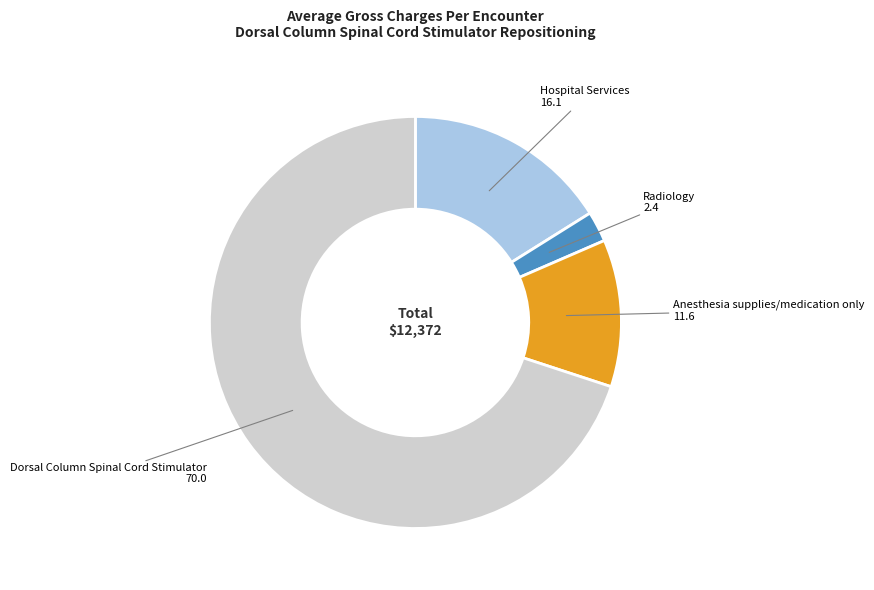

Count the number of slices in the pie.

4